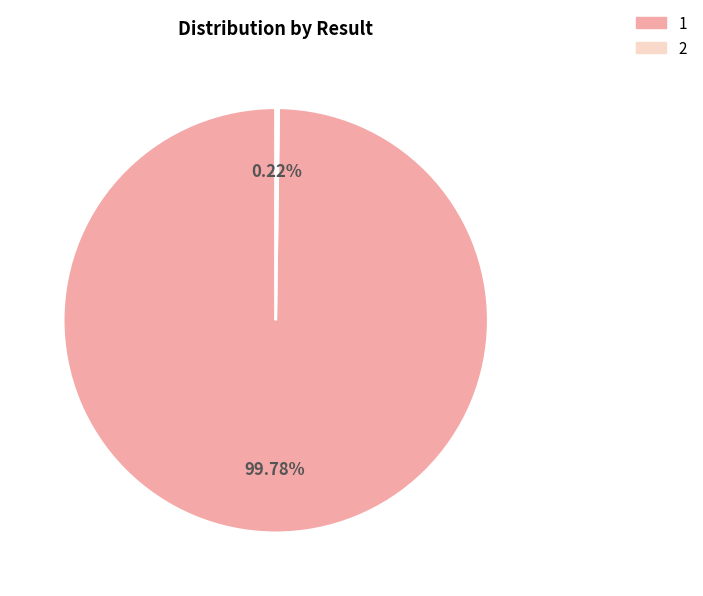

What is the majority slice?

1